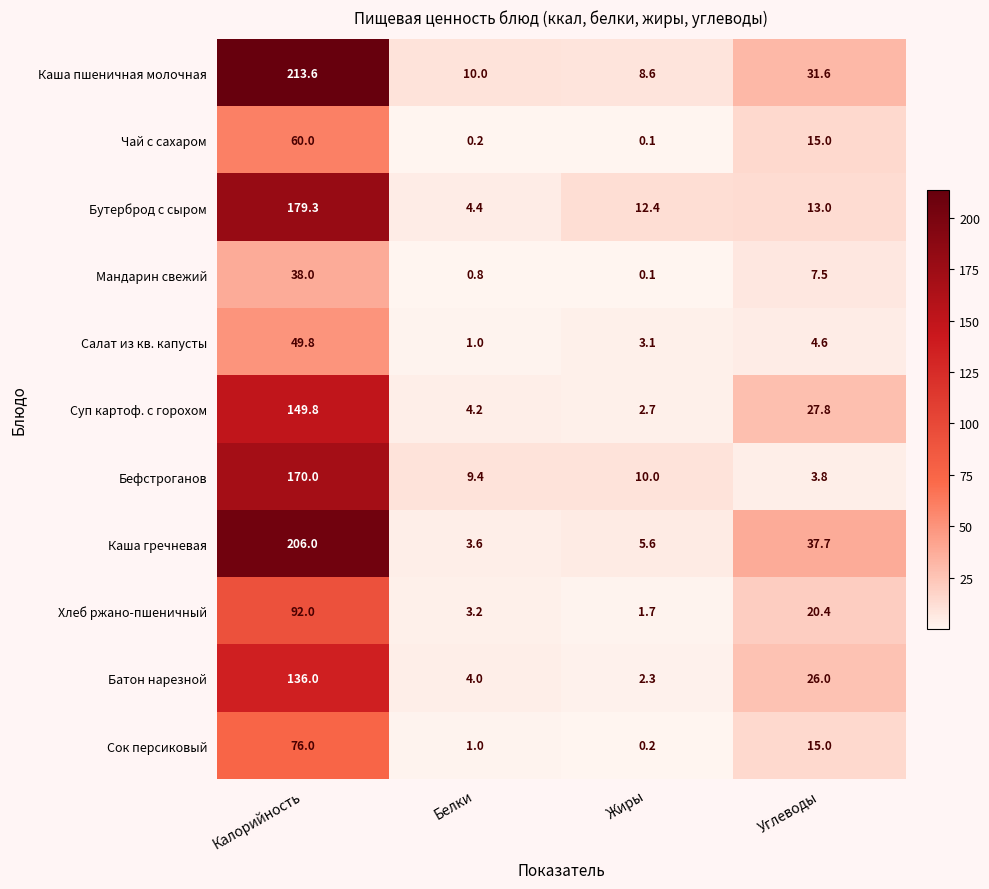

What is the sum of all Бутерброд с сыром values?

209.1